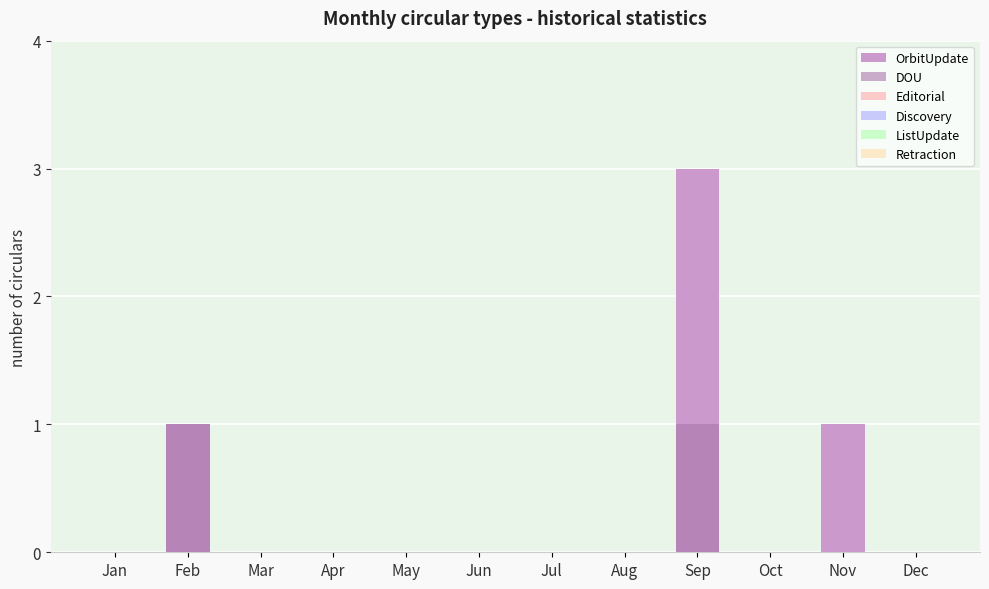

At which label is ListUpdate closest to 0?

Jan